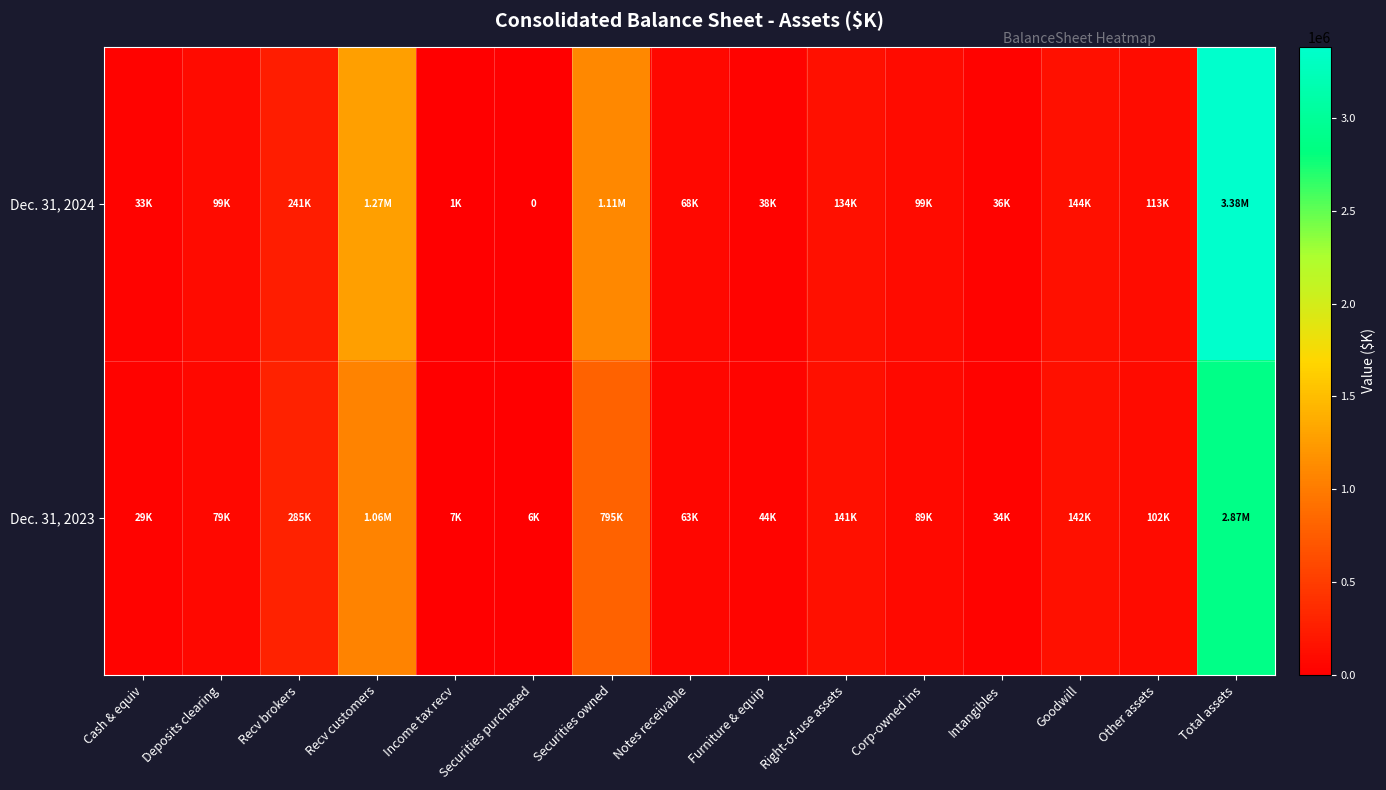

Which series has the largest range (max minus min)?

Dec. 31, 2024